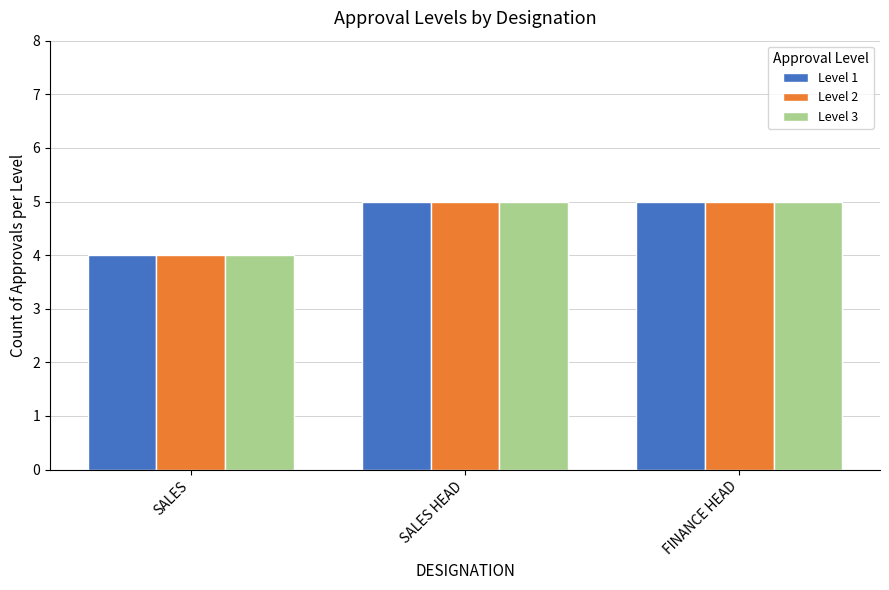

What is the label of the 2nd bar from the left?

SALES HEAD